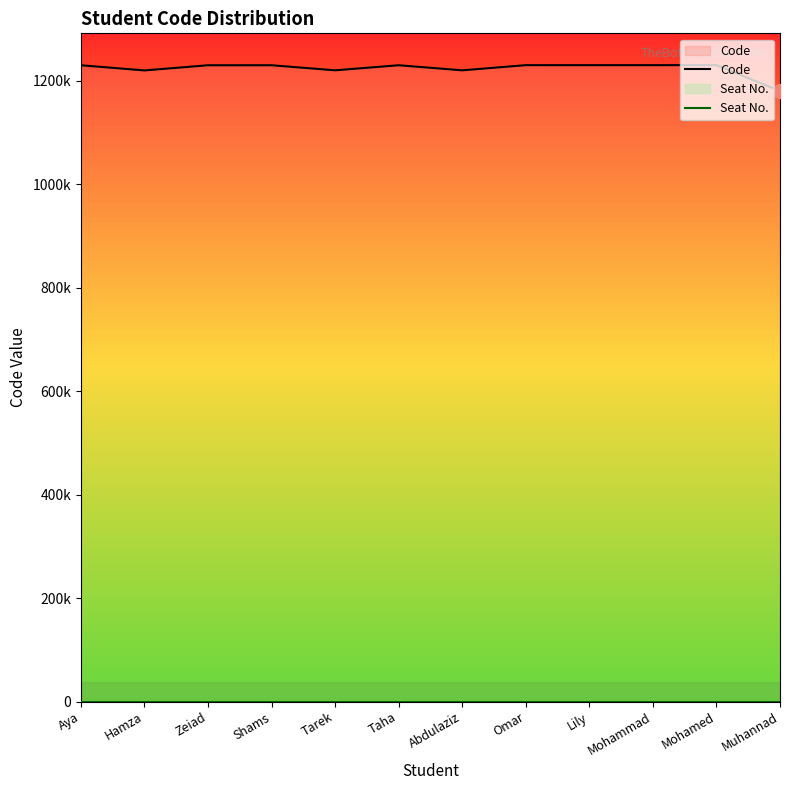

What position from the left is Mohamed?

11